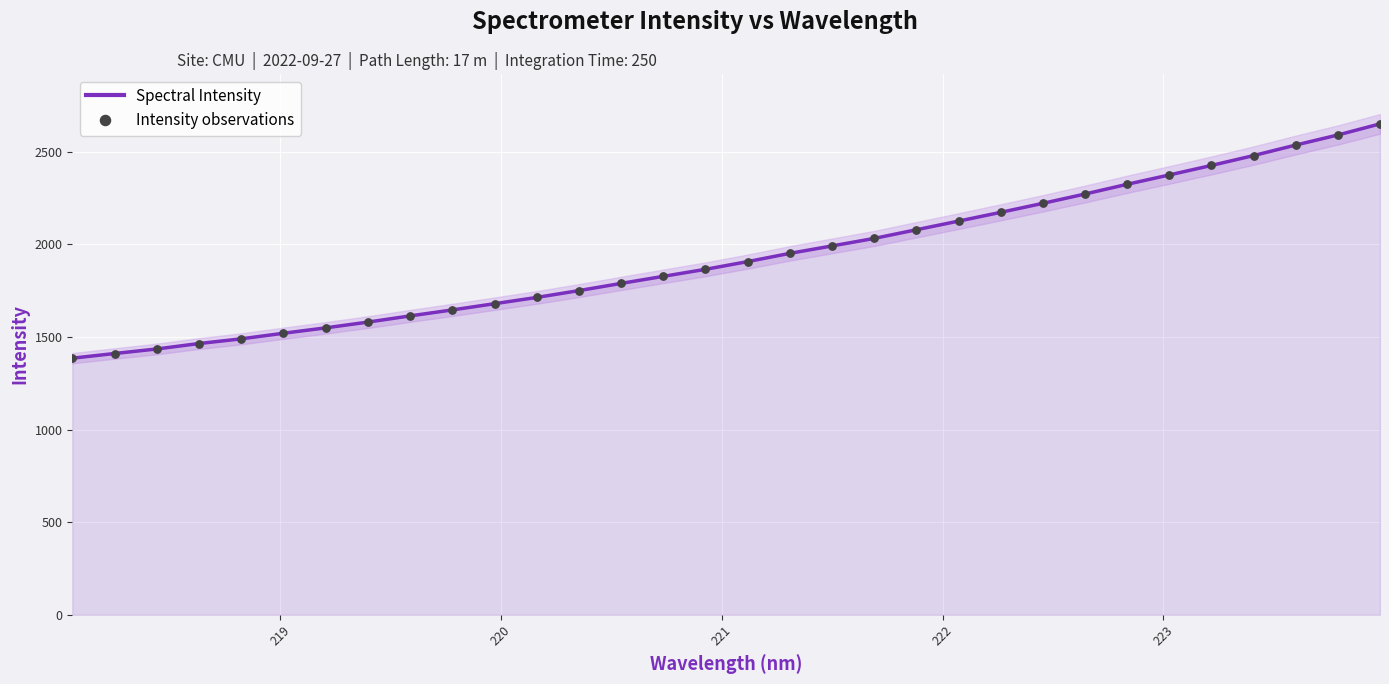

Which series has the largest Y range (max minus min)?

Spectral Intensity